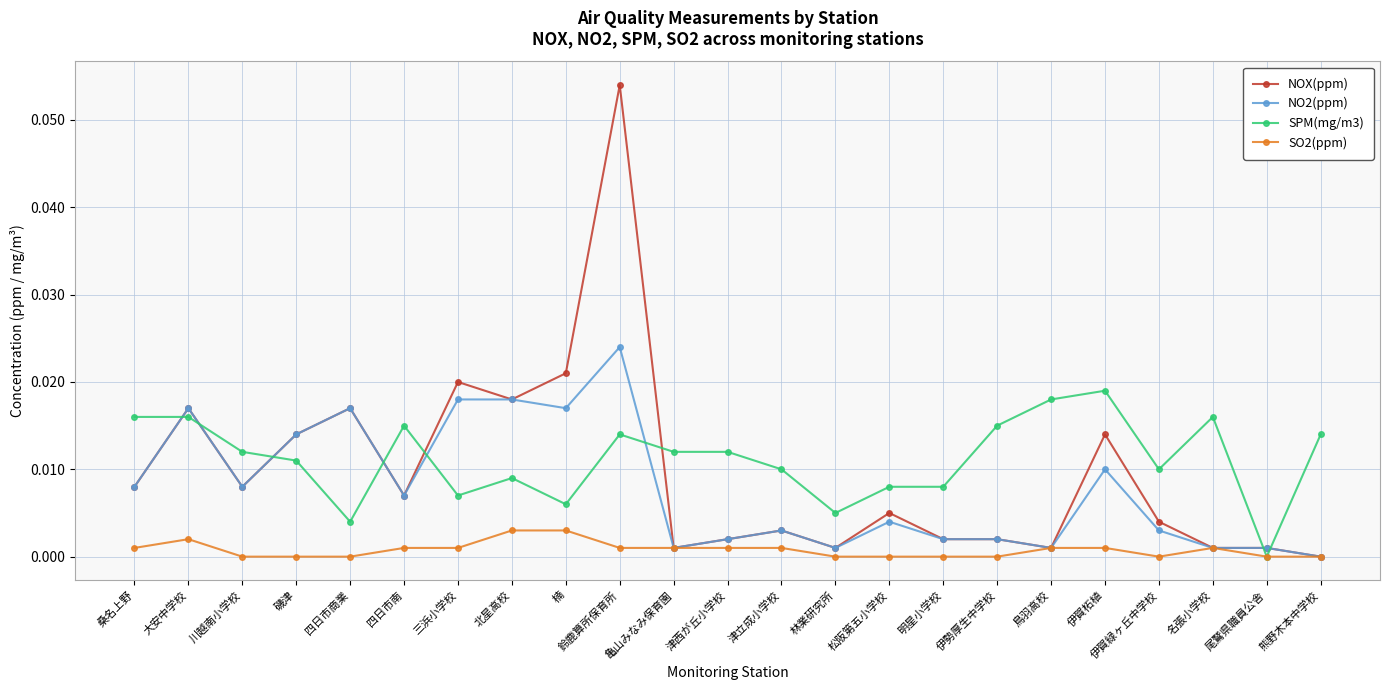

Is the value of NO2(ppm) at 鈴鹿算所保育所 greater than the value of NOX(ppm) at 名張小学校?

Yes